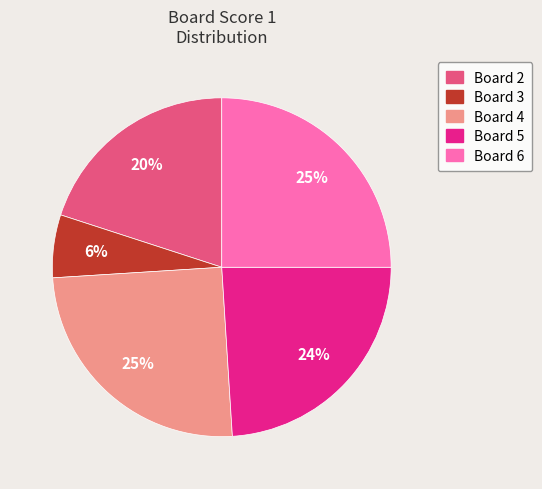

Which slice is the smallest?

Board 3